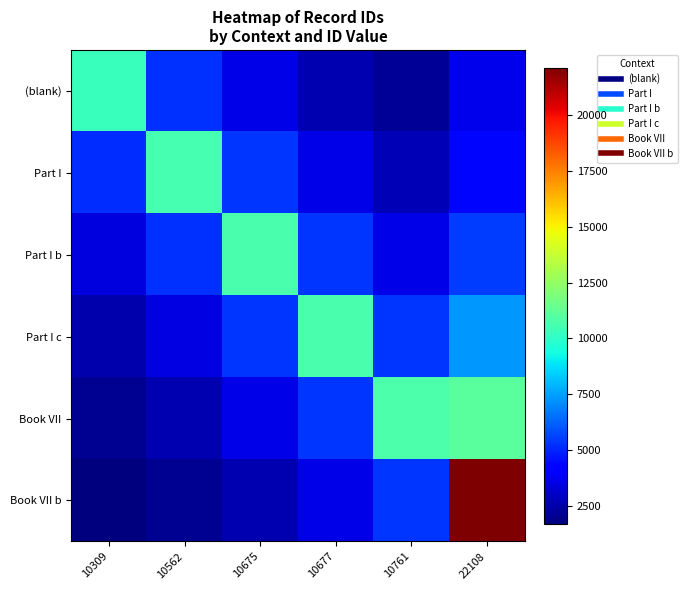

Which series has the largest total across all categories?

Book VII b